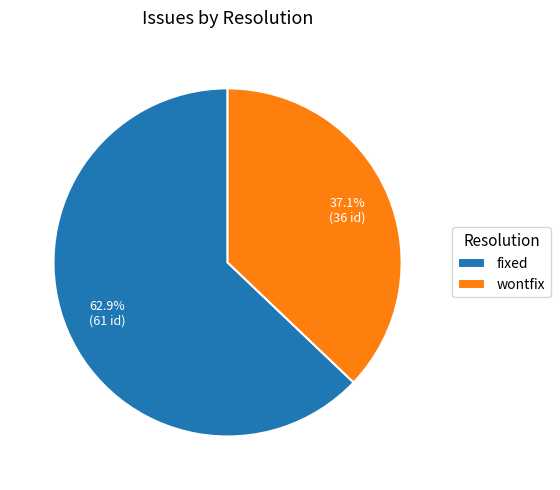

What portion of the pie excludes fixed?

37.1%